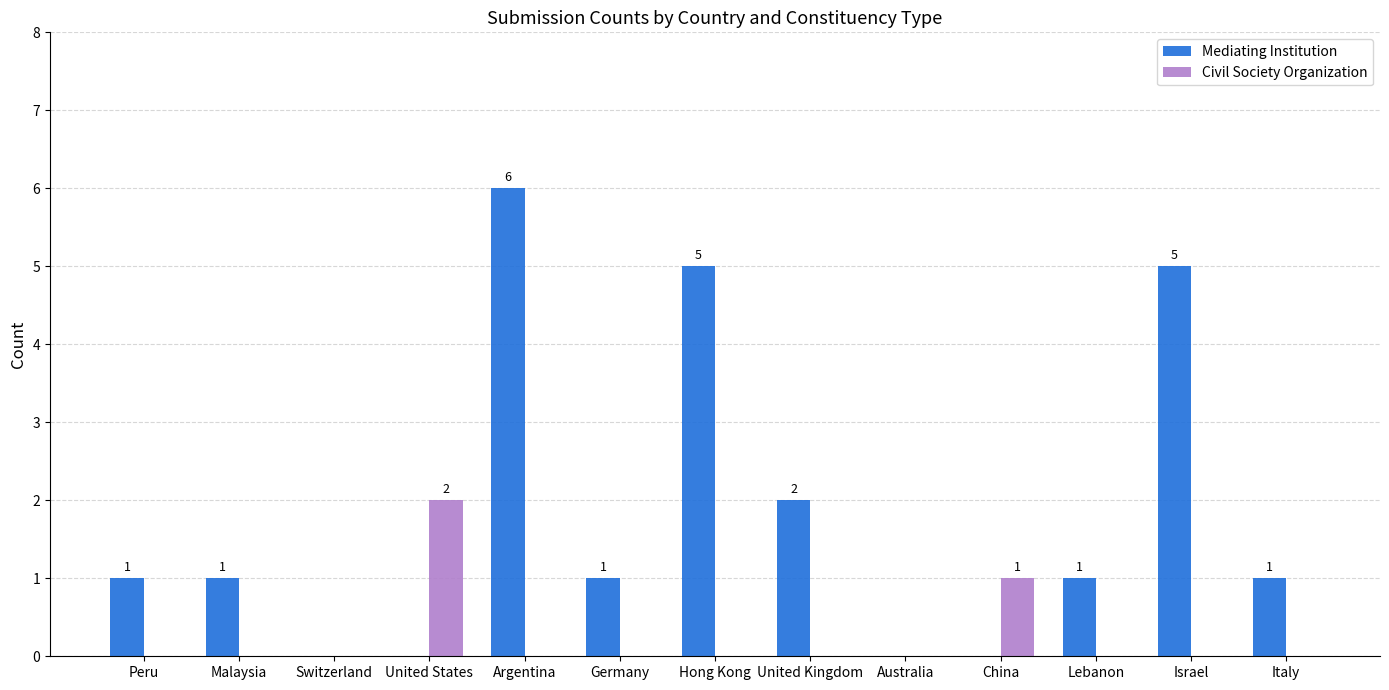

Which category has the highest value in the Mediating Institution series?

Argentina